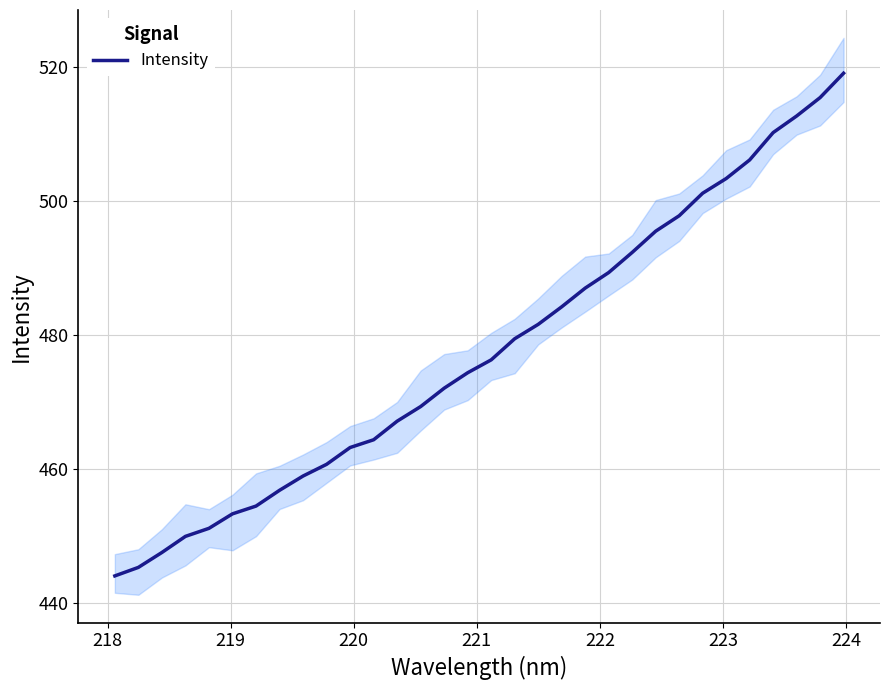

What is the lowest value of the Intensity series?

444.1